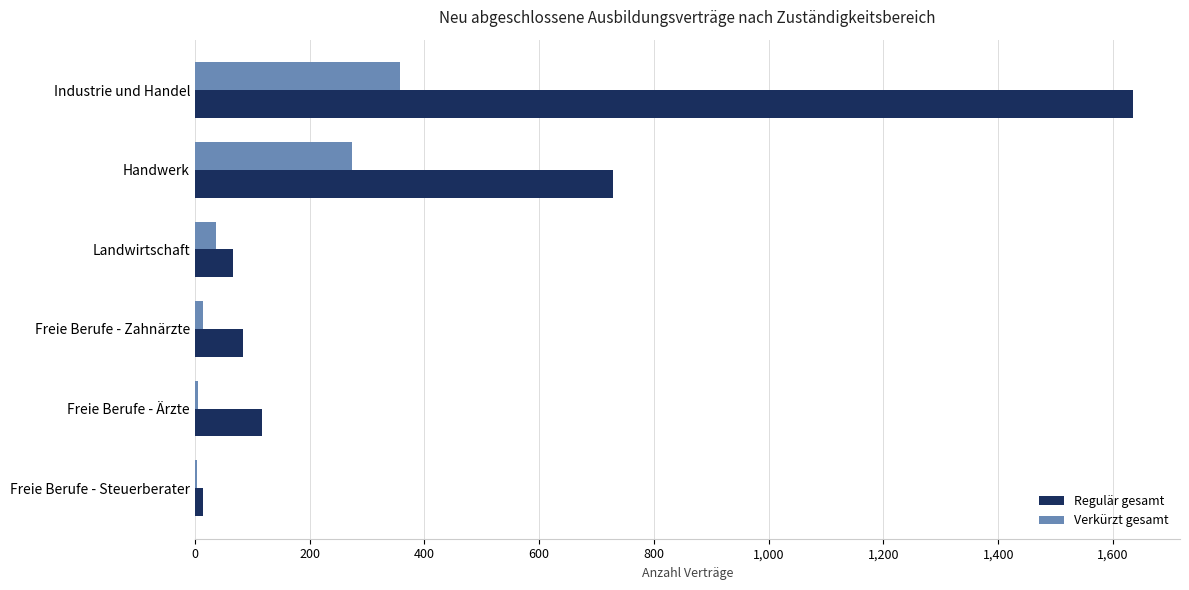

Is the value of Regulär gesamt at Freie Berufe - Ärzte greater than the value of Verkürzt gesamt at Handwerk?

No